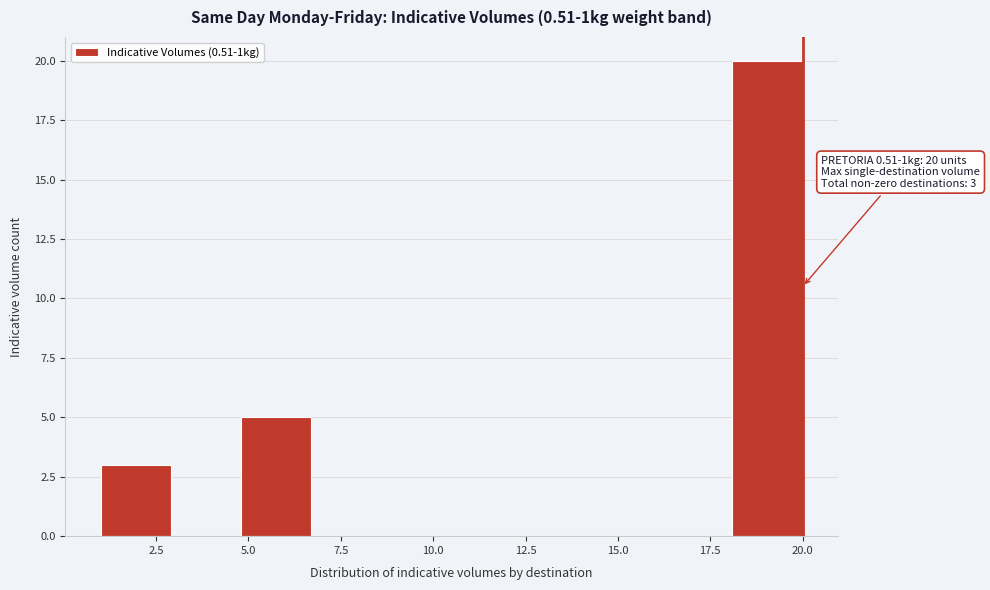

Around what value on the x-axis is the tallest bar? Give the approximate position of its centre, as read against the axis.

19.0